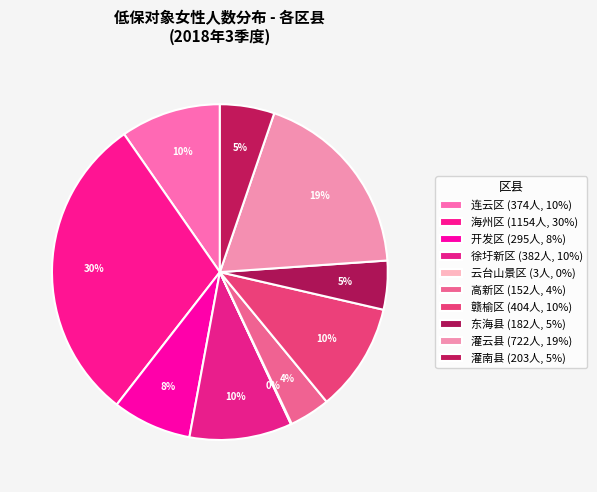

What is the smallest slice in the pie chart?

云台山景区